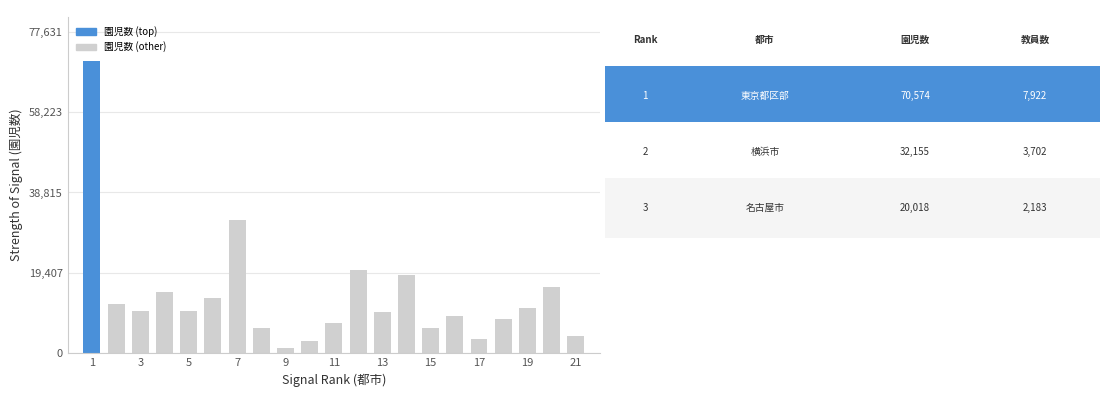

What is the maximum value shown in the chart?

70574